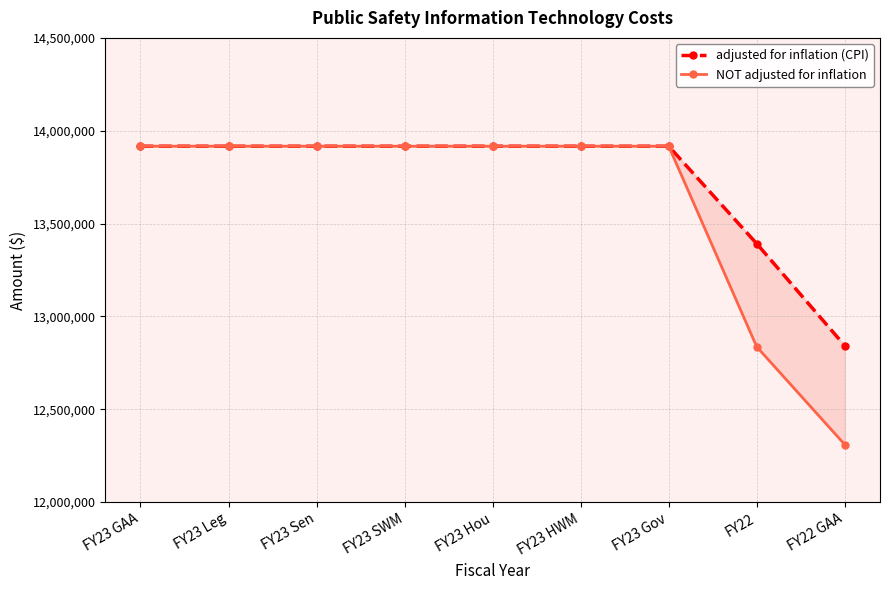

Reading left to right, list all the values displayed in this chart.

adjusted for inflation (CPI): FY23 GAA=13916604	FY23 Leg=13916604	FY23 Sen=13916604	FY23 SWM=13916604	FY23 Hou=13916604	FY23 HWM=13916604	FY23 Gov=13916604	FY22=13391508	FY22 GAA=12842274
NOT adjusted for inflation: FY23 GAA=13916604	FY23 Leg=13916604	FY23 Sen=13916604	FY23 SWM=13916604	FY23 Hou=13916604	FY23 HWM=13916604	FY23 Gov=13916604	FY22=12836187	FY22 GAA=12309729